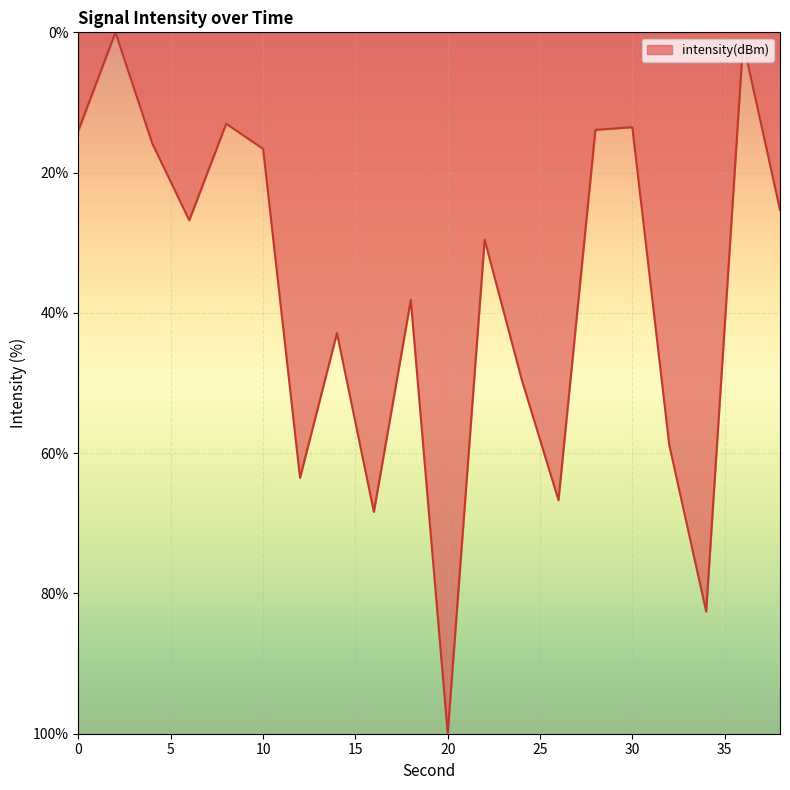

What is the difference between the maximum and minimum values?

100.0